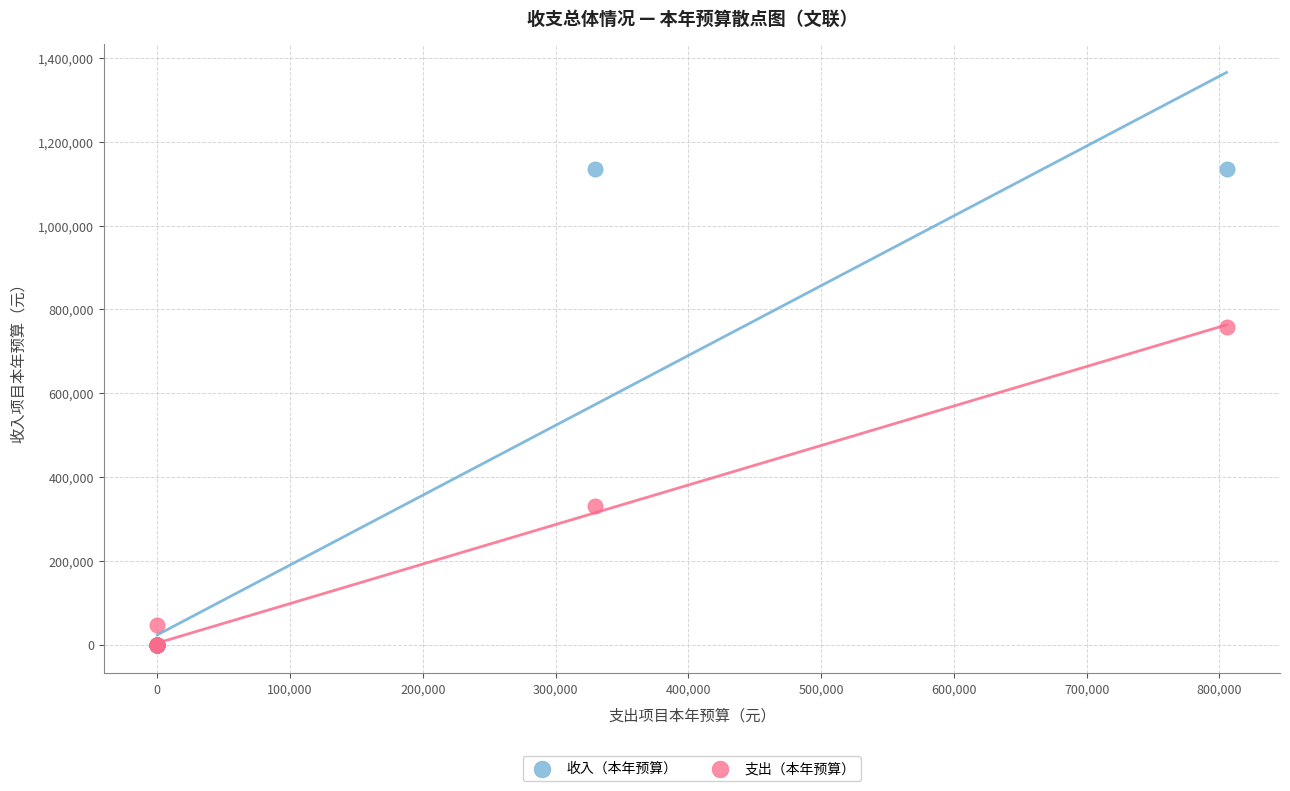

Which series has the widest spread of Y values?

收入（本年预算）